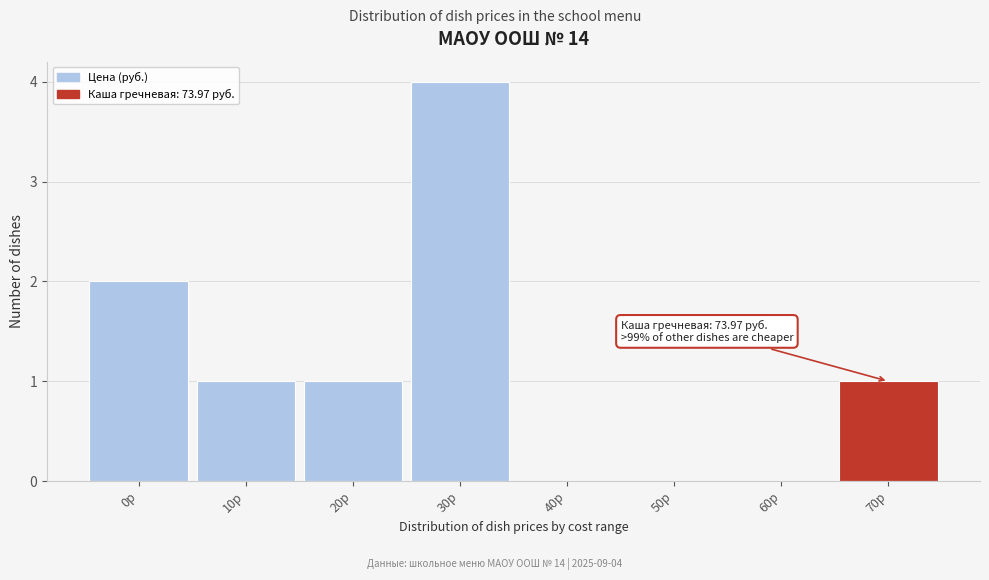

Reading left to right, what are all the values shown in this chart?

0р=2	10р=1	20р=1	30р=4	40р=0	50р=0	60р=0	70р=1